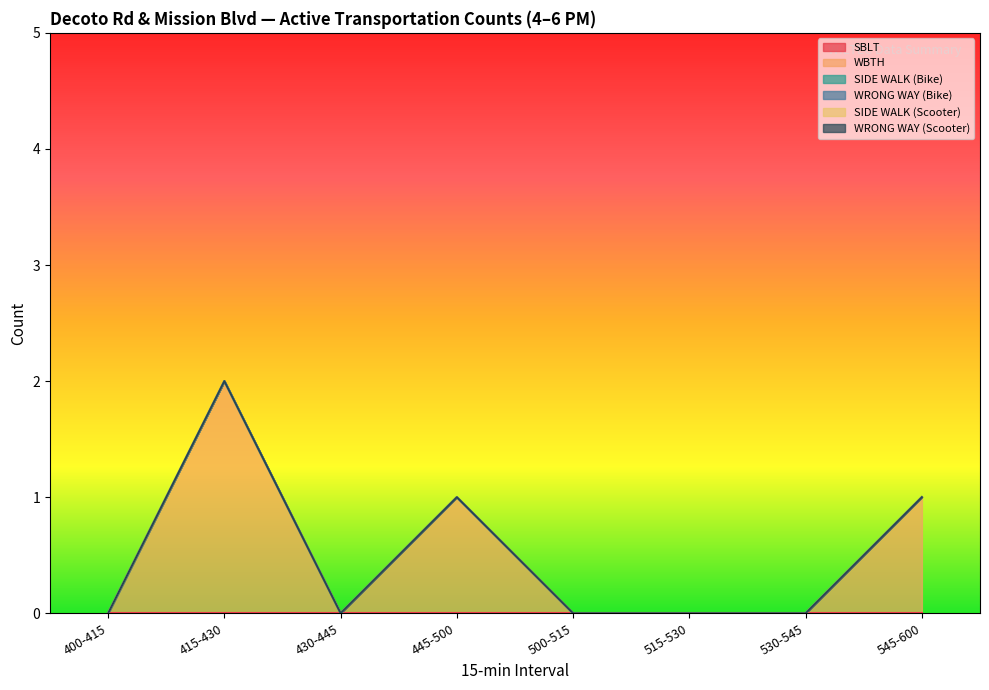

Reading right to left, transcribe all the data shown in this chart.

SBLT: 0	0	0	0	0	0	0	0
WBTH: 1	0	0	0	1	0	2	0
SIDE WALK (Bike): 0	0	0	0	0	0	0	0
WRONG WAY (Bike): 0	0	0	0	0	0	0	0
SIDE WALK (Scooter): 0	0	0	0	0	0	0	0
WRONG WAY (Scooter): 0	0	0	0	0	0	0	0